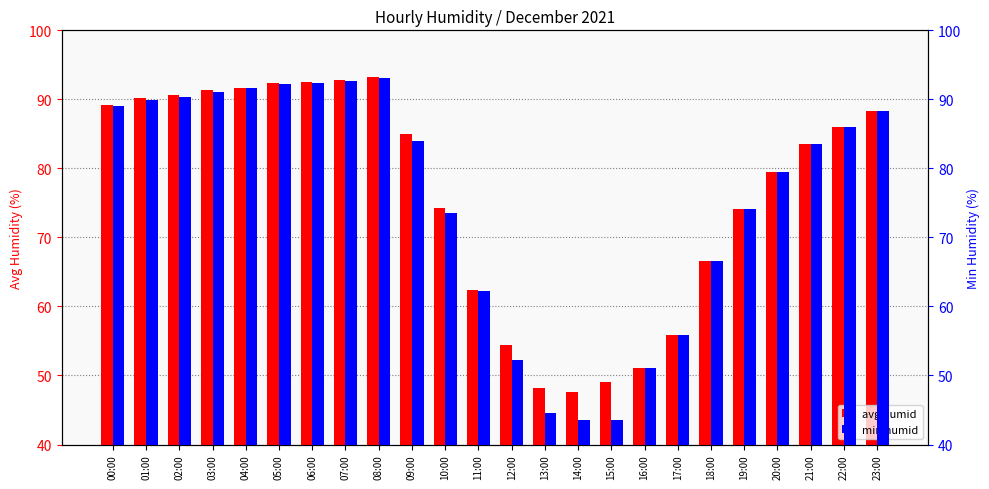

What is the difference between the second highest and second lowest values in the avg humid series?

44.6